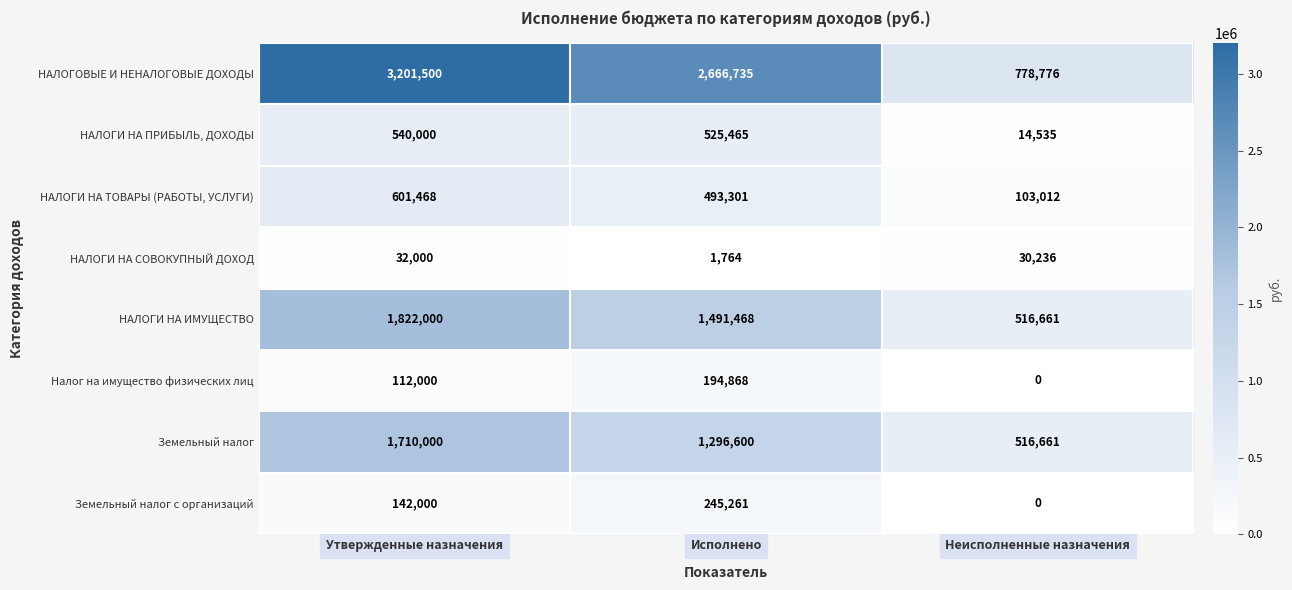

Is it true that НАЛОГИ НА ИМУЩЕСТВО equals 1491468 at Исполнено?

True